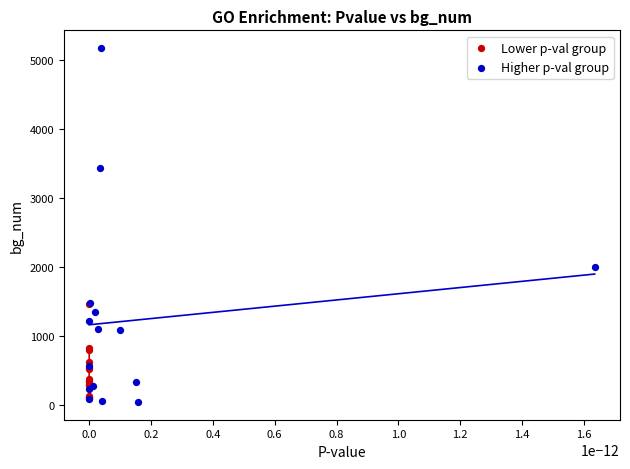

What are all the series names shown in the legend?

Lower p-val group, Higher p-val group